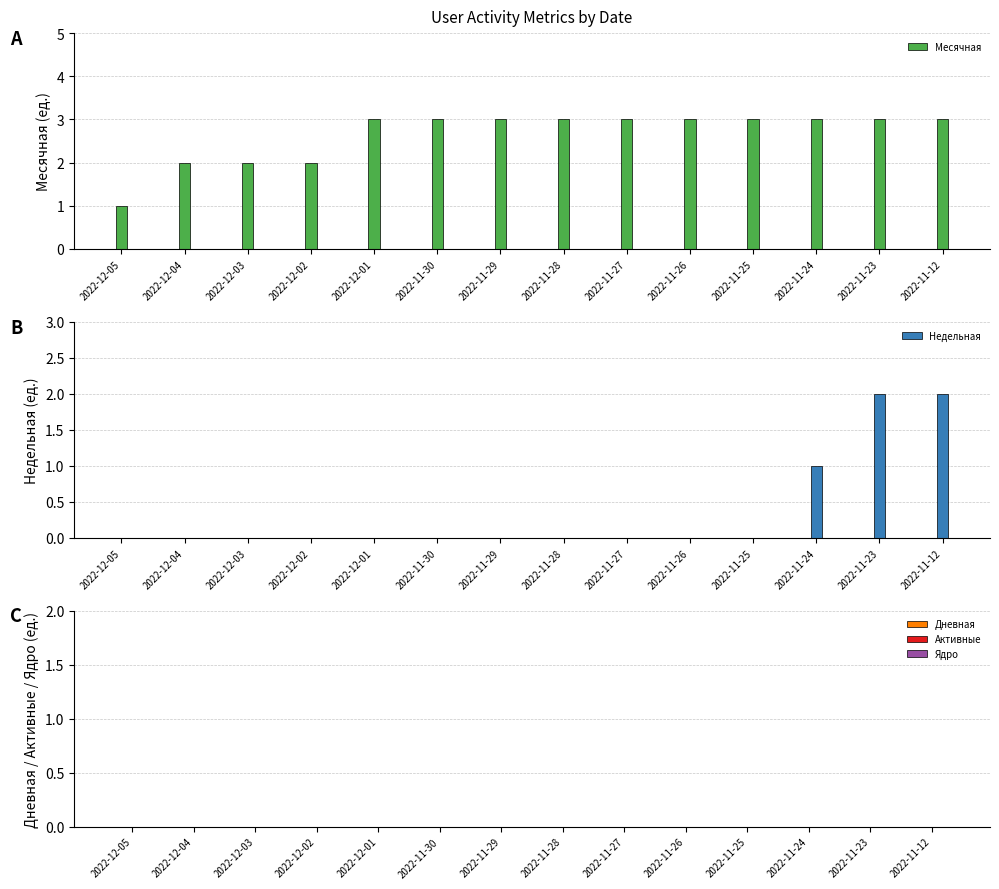

List the series in order of their peak value, highest first.

Месячная, Недельная, Дневная, Активные, Ядро